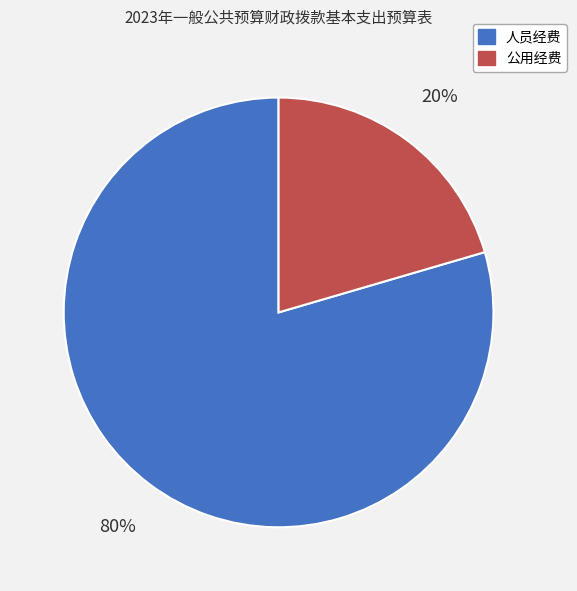

Do 公用经费 and 人员经费 together represent more than half of the pie?

Yes